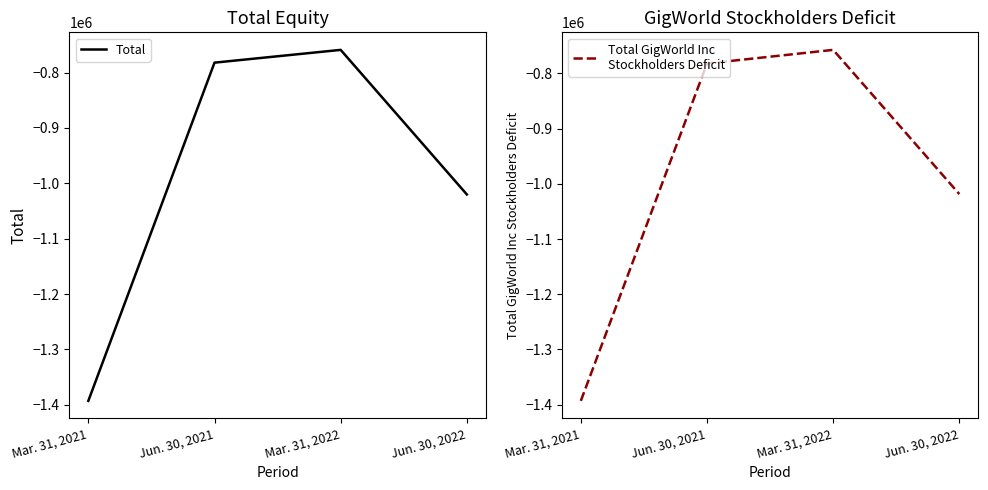

What is the minimum value for Total?

-1393051